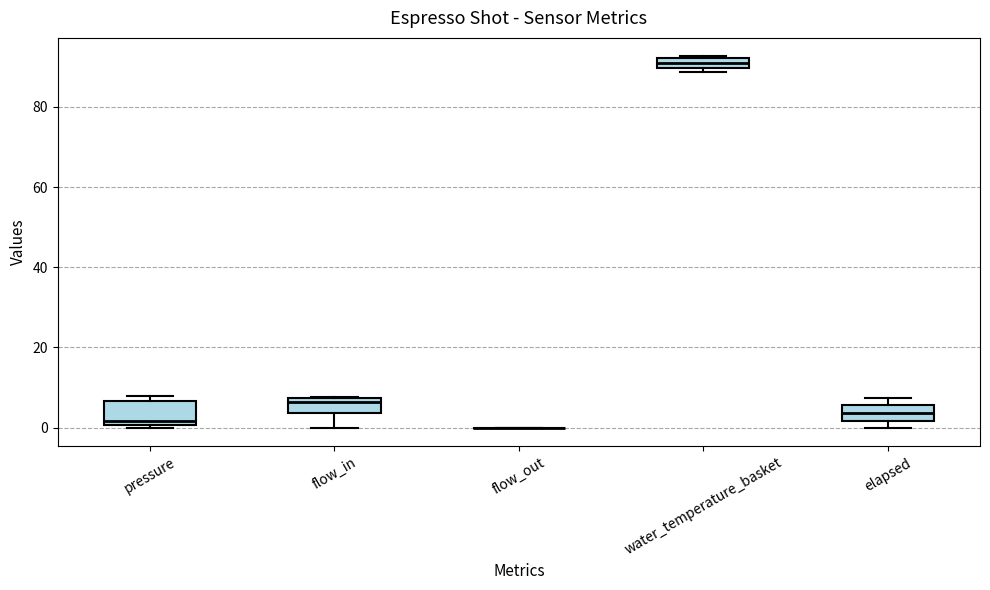

Which box is the tallest, from its lower edge to its upper edge?

pressure